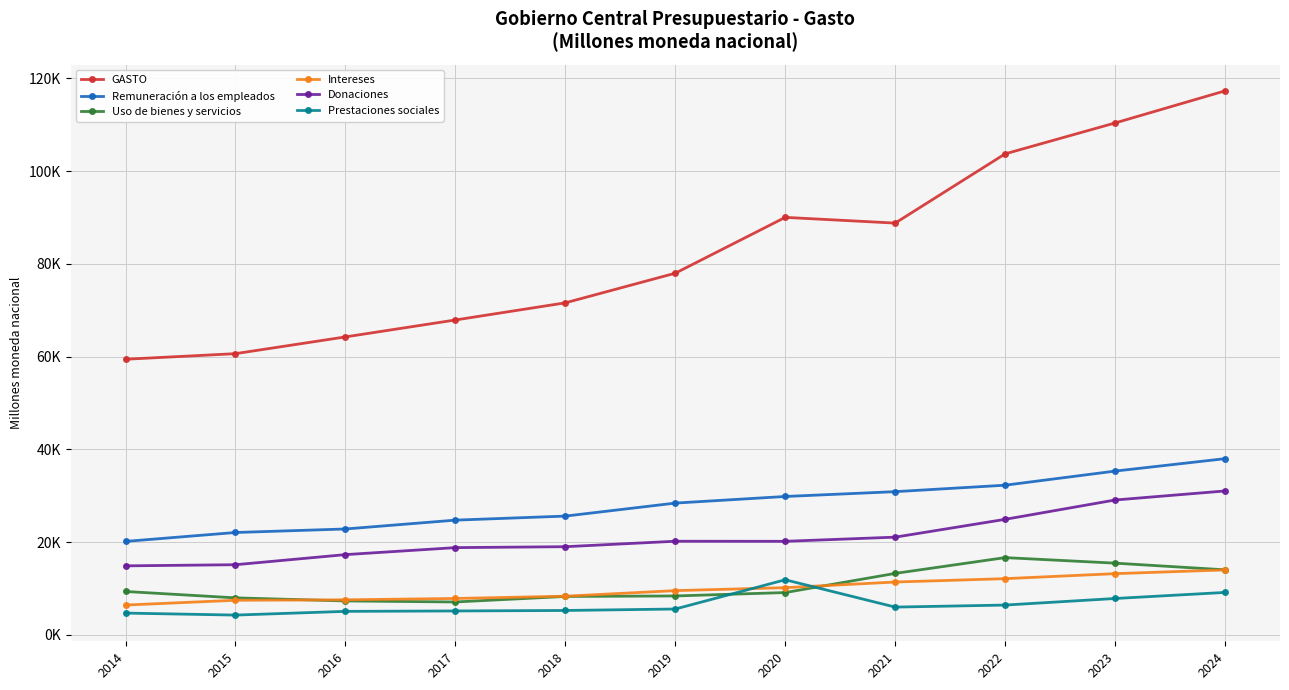

What is the sum of the Donaciones values at 2023 and 2014?

43956.5